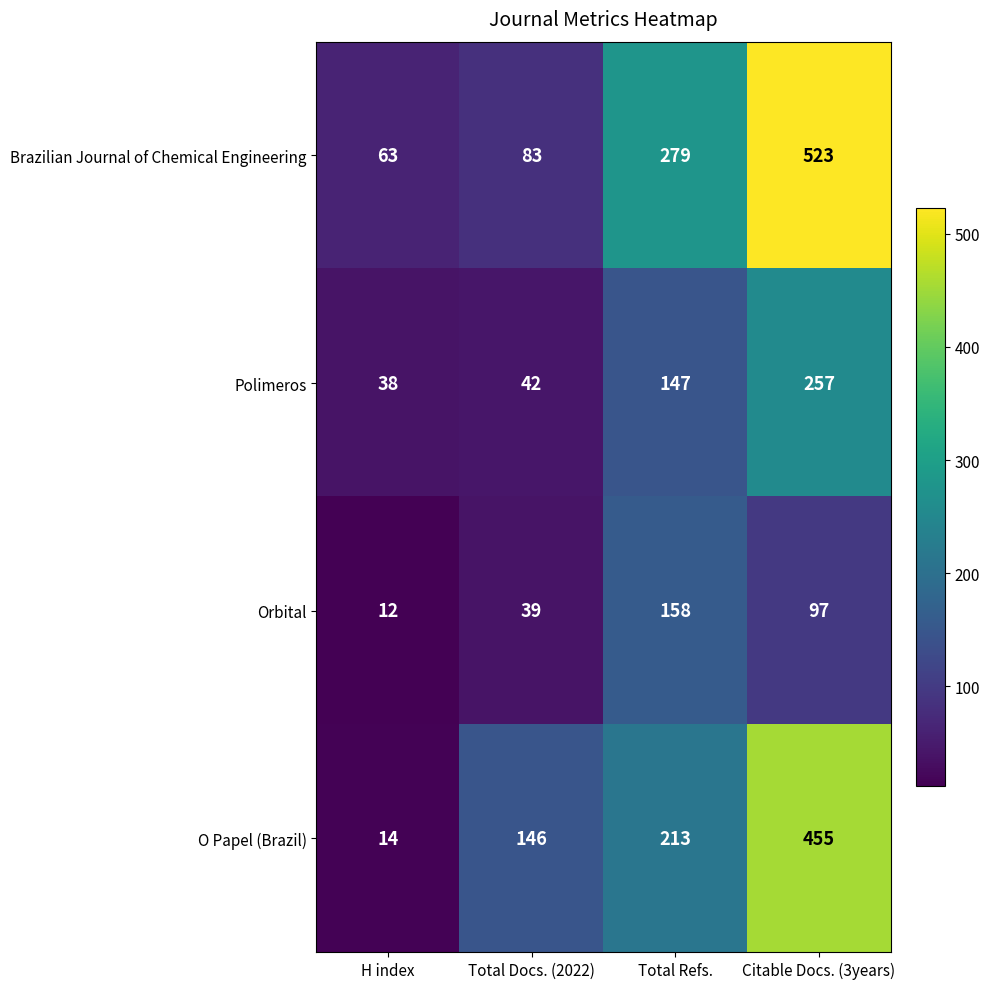

List the series in order of their peak value, lowest first.

Orbital, Polimeros, O Papel (Brazil), Brazilian Journal of Chemical Engineering